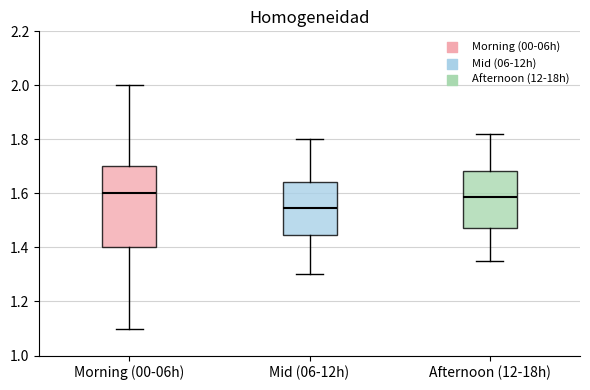

Comparing the boxes themselves (not the whiskers), which one is the tallest?

Morning (00-06h)